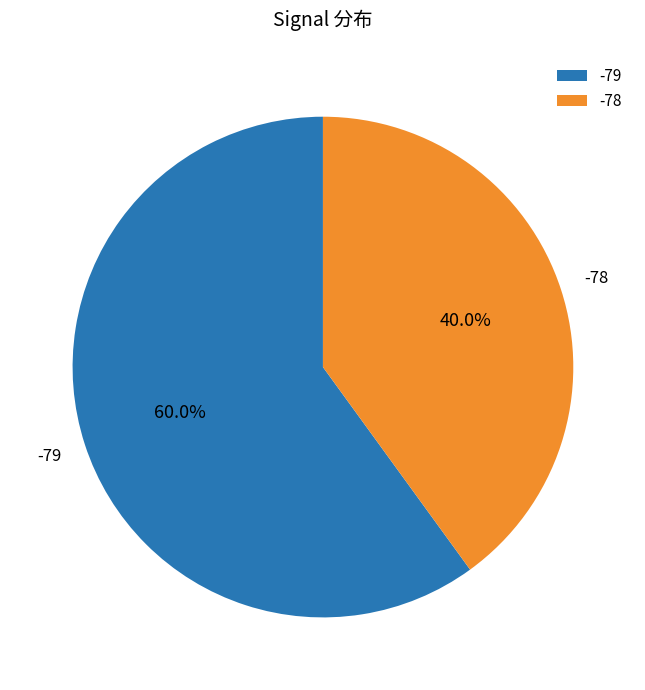

What is the largest slice in the pie chart?

-79